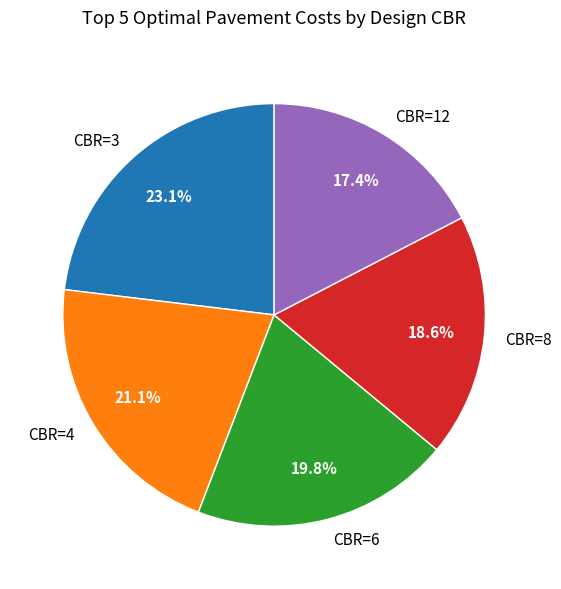

How many segments does this pie chart have?

5